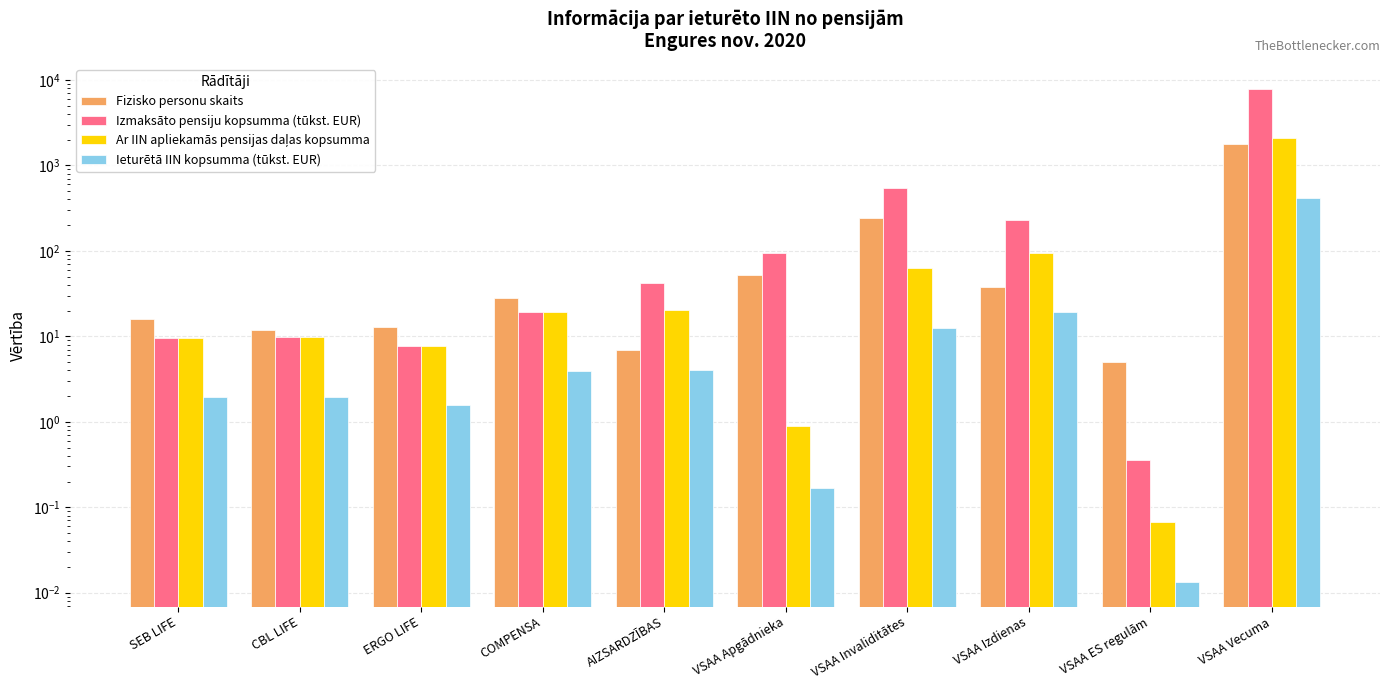

What is the spread (max minus min) of values at AIZSARDZĪBAS?

38.5